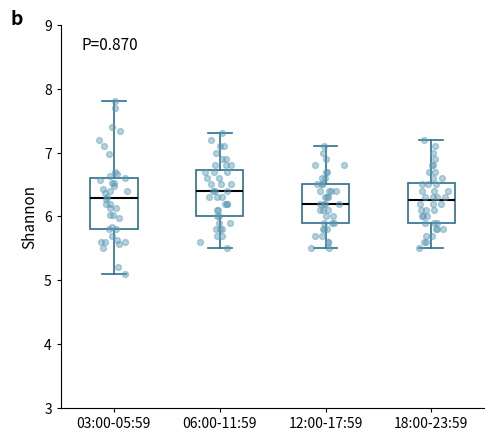

Which box's median line is the highest?

06:00-11:59